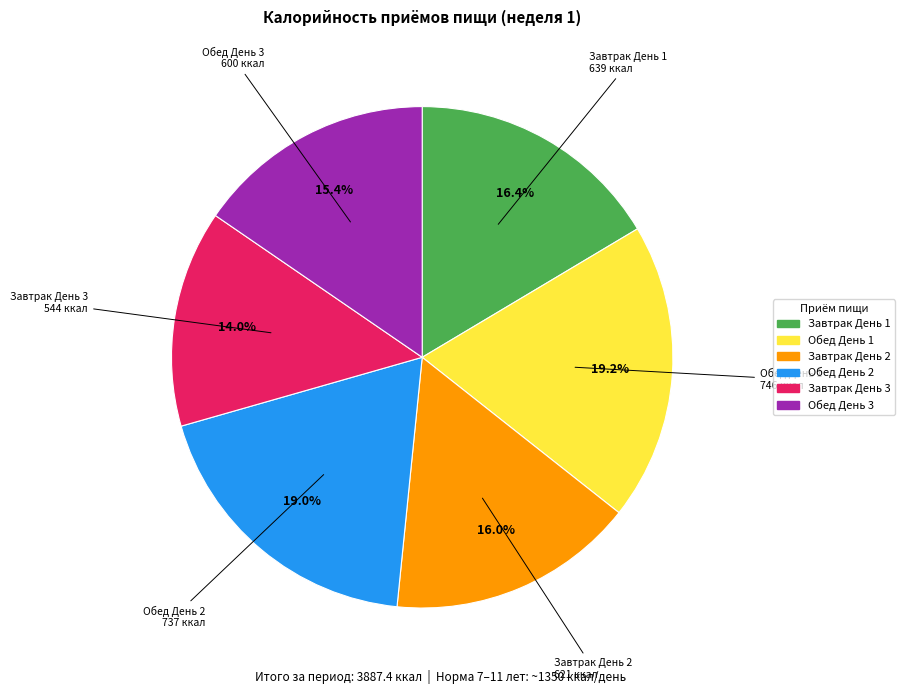

Does any single category account for the majority?

No